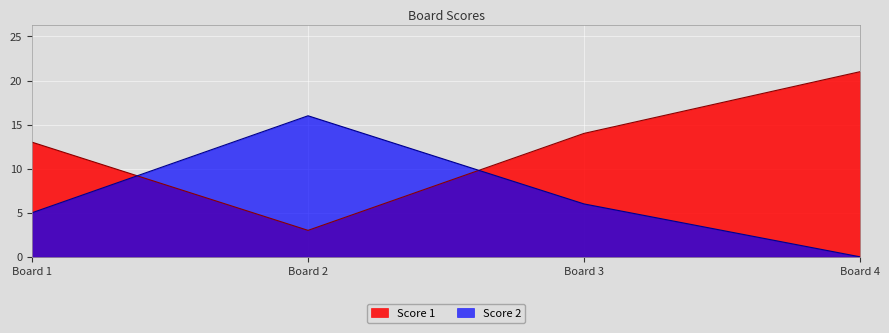

What is the difference between the Score 1 values at Board 2 and Board 3?

11